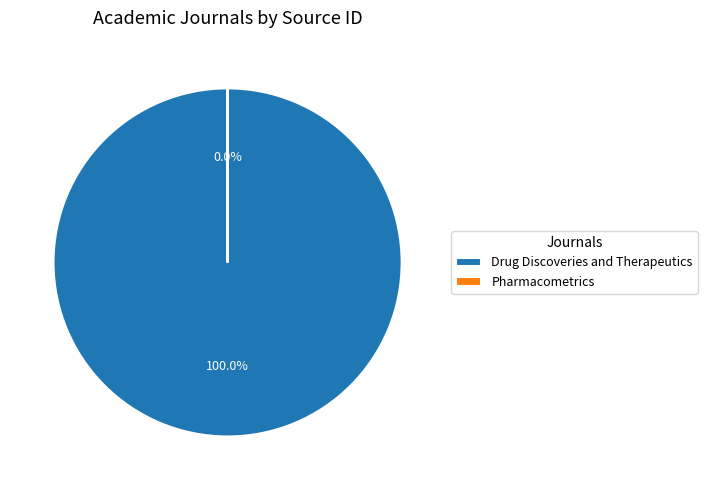

Is it true that Drug Discoveries and Therapeutics is 100% of the pie?

True